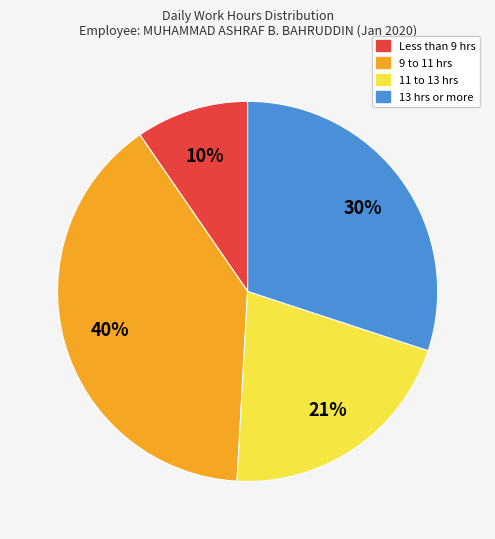

To the nearest percent, what is the average slice percentage?

25%